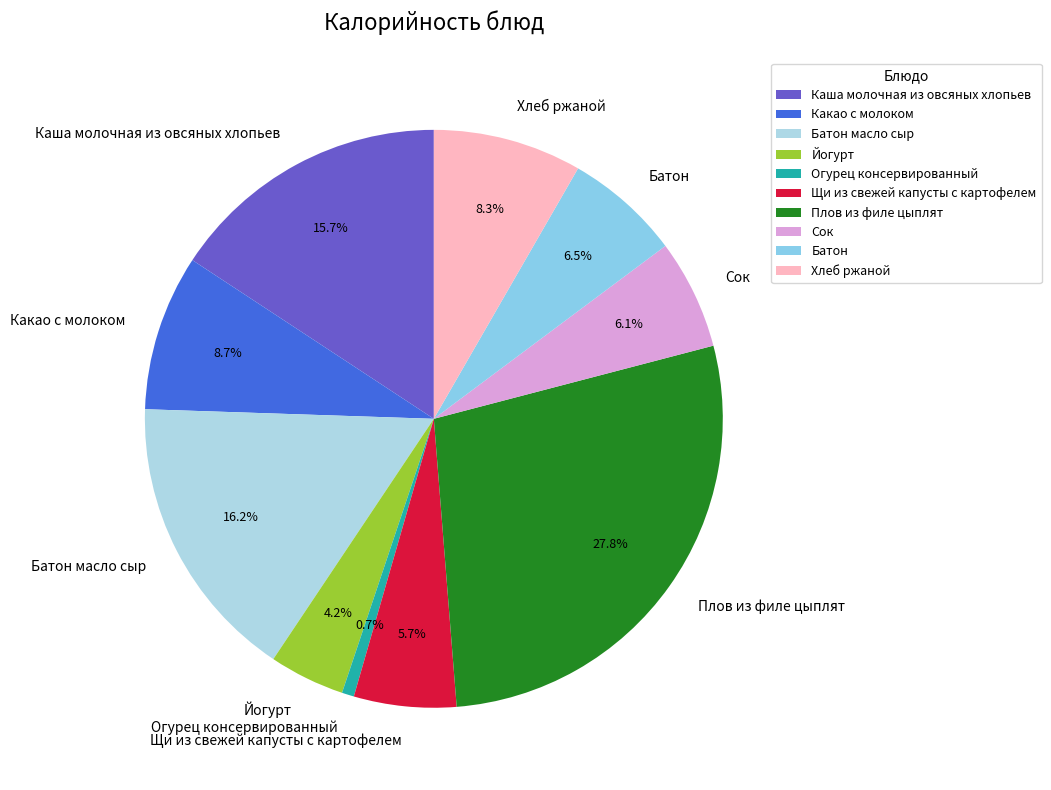

How many slices are in this pie chart?

10